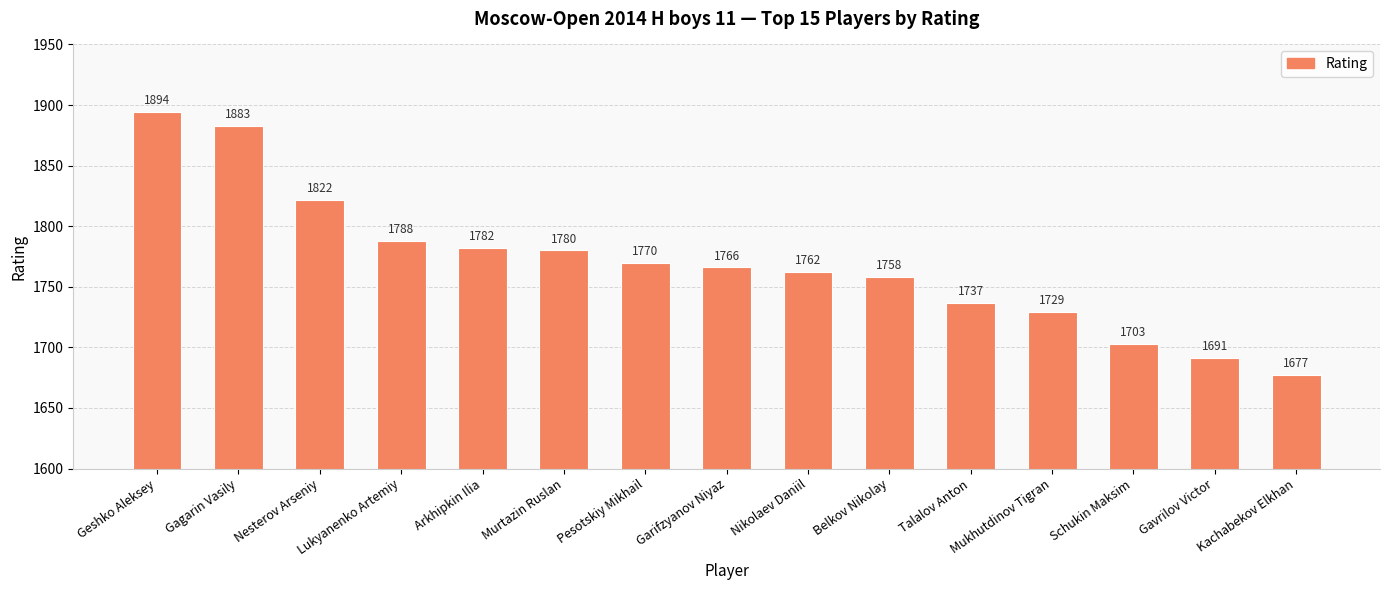

What is the minimum value shown in the chart?

1677